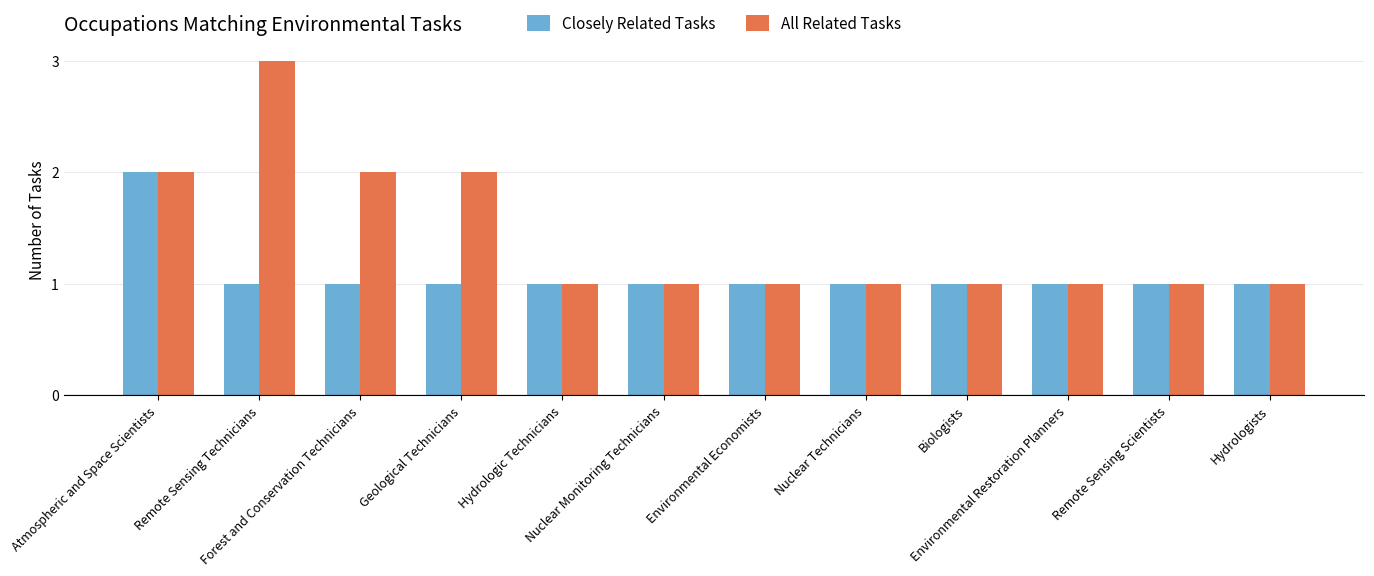

What is the greatest value displayed?

3